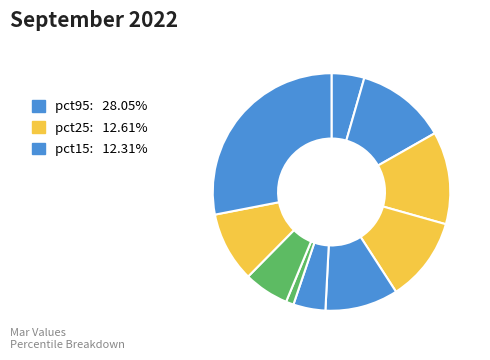

Count the number of slices in the pie.

10